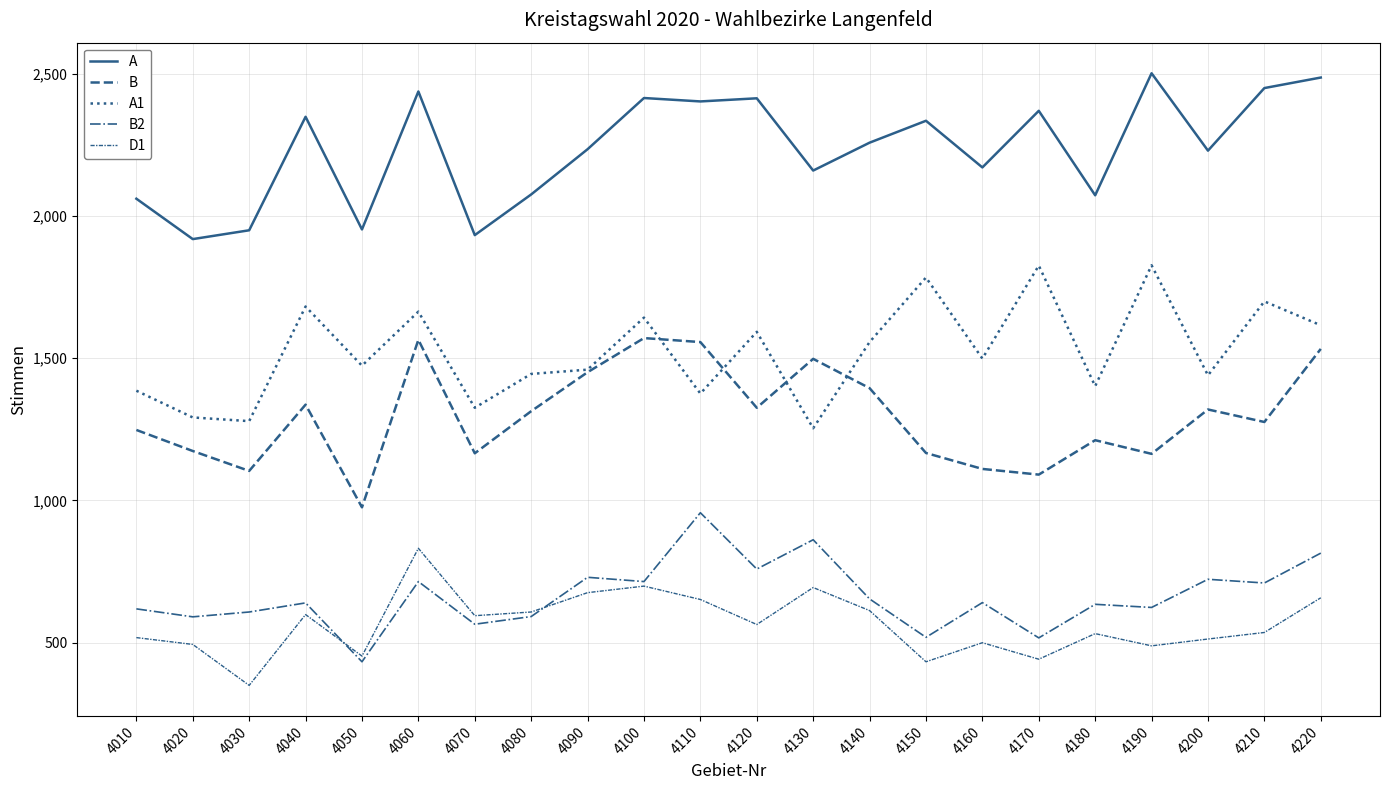

How many lines are shown in the chart?

5